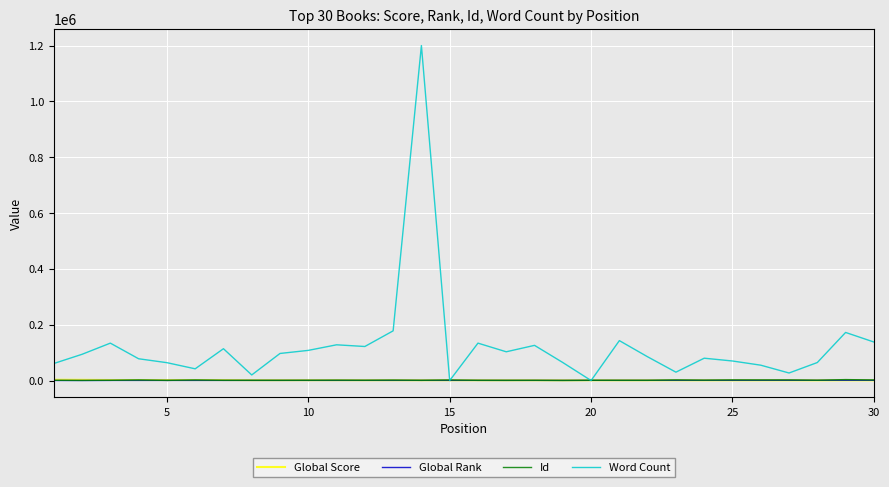

Which series has the largest total across all categories?

Word Count